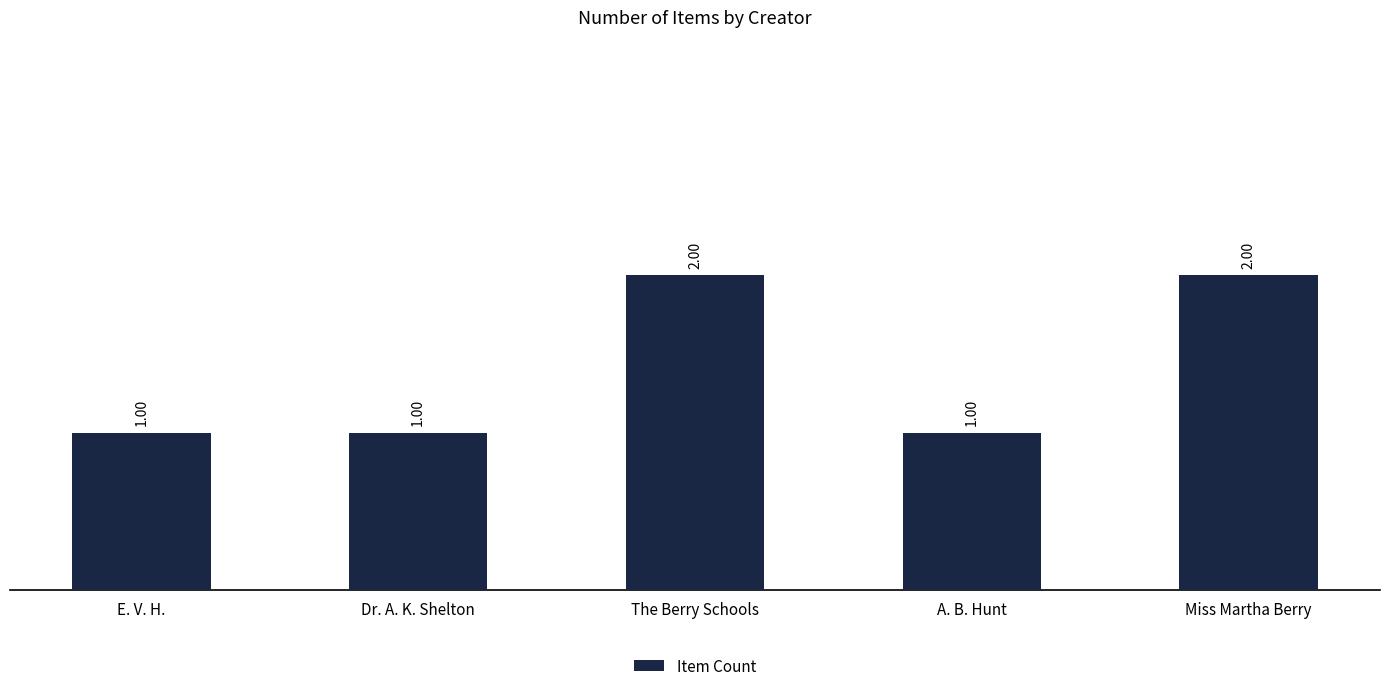

What is the label of the 2nd bar from the right?

A. B. Hunt